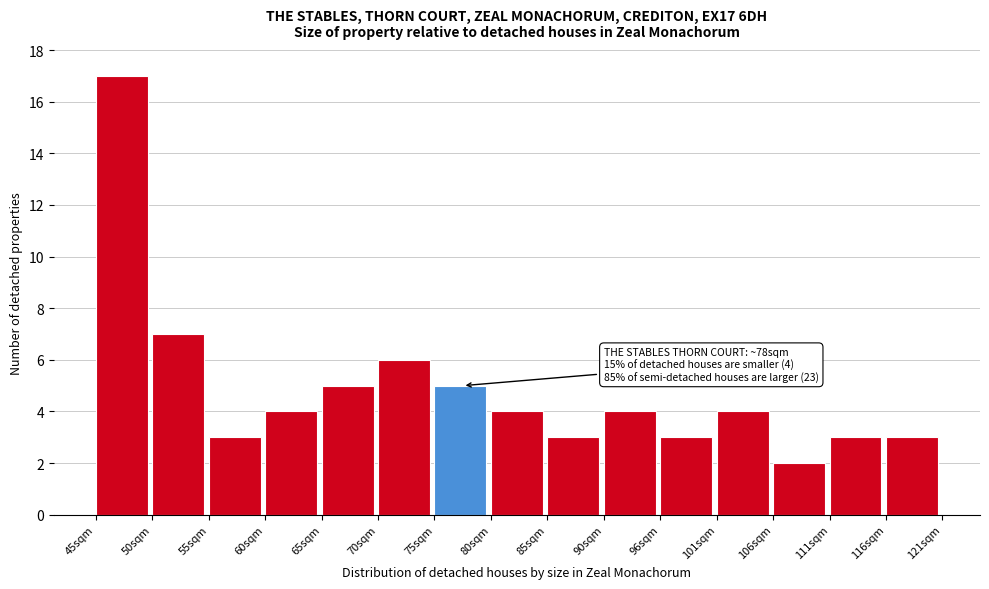

Reading right to left, transcribe all the data shown in this chart.

116sqm=3	111sqm=3	106sqm=2	101sqm=4	96sqm=3	90sqm=4	85sqm=3	80sqm=4	75sqm=5	70sqm=6	65sqm=5	60sqm=4	55sqm=3	50sqm=7	45sqm=17